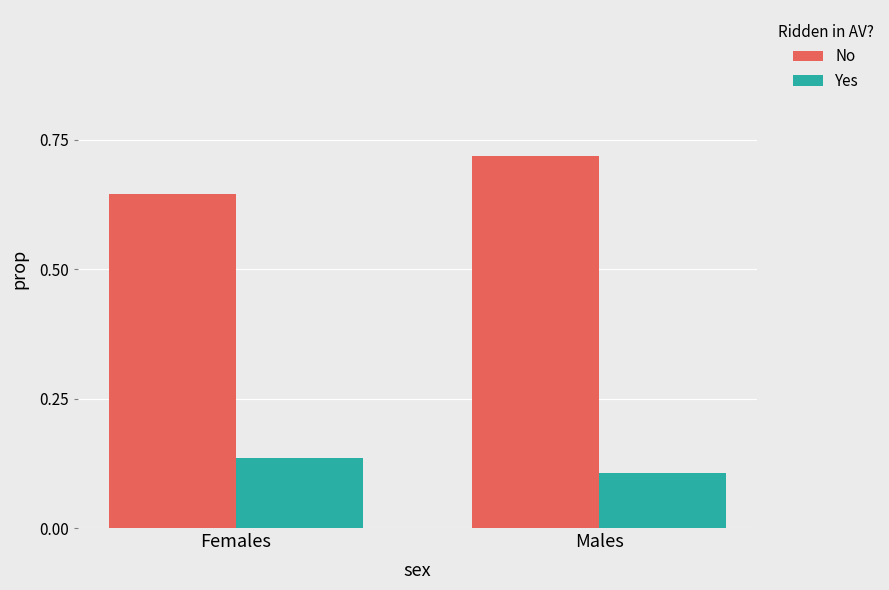

At which category is the sum across all series the highest?

Males